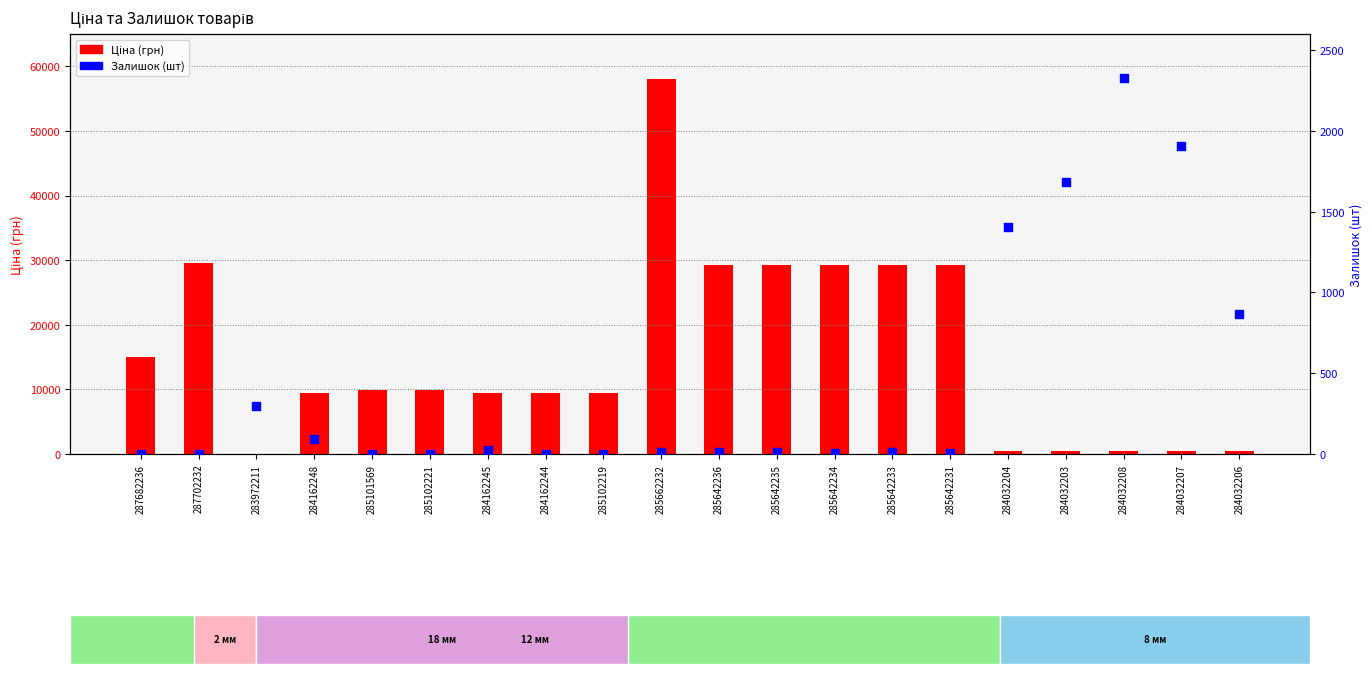

Which series has the largest Y range (max minus min)?

Ціна